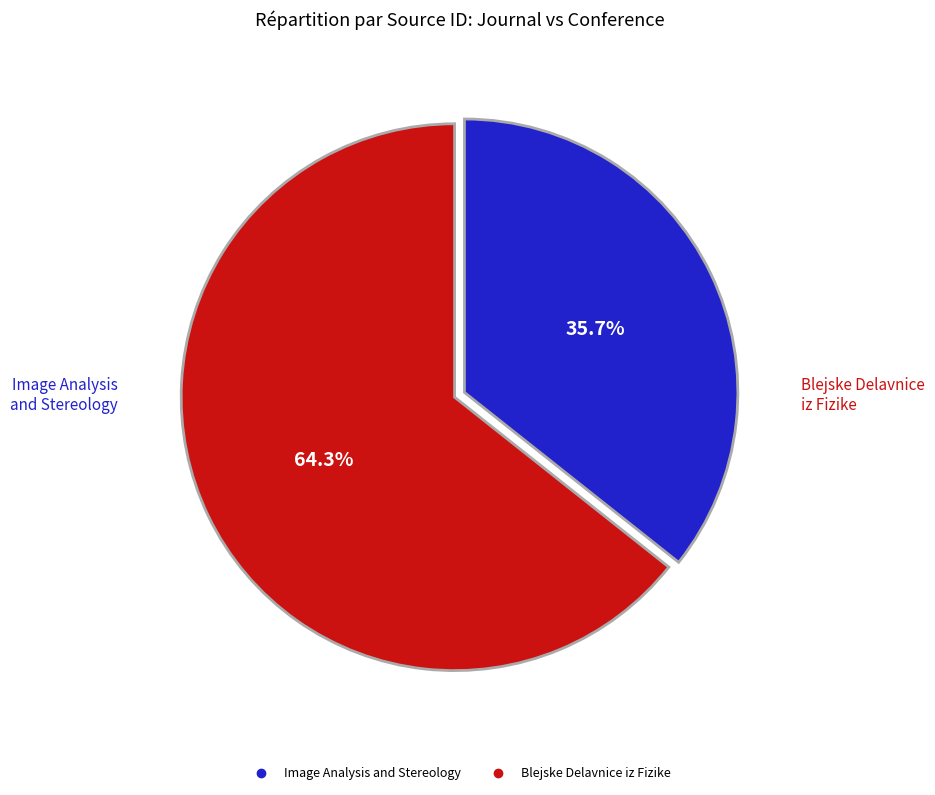

How many slices are in this pie chart?

2